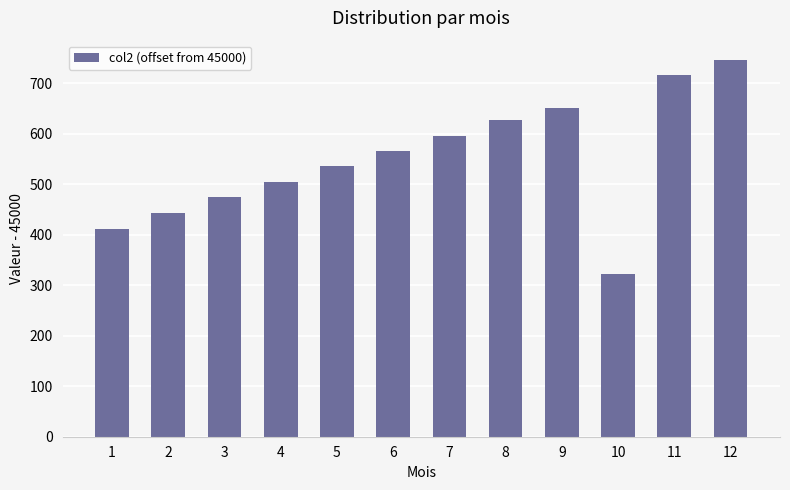

What is the difference between the maximum and minimum values?

425